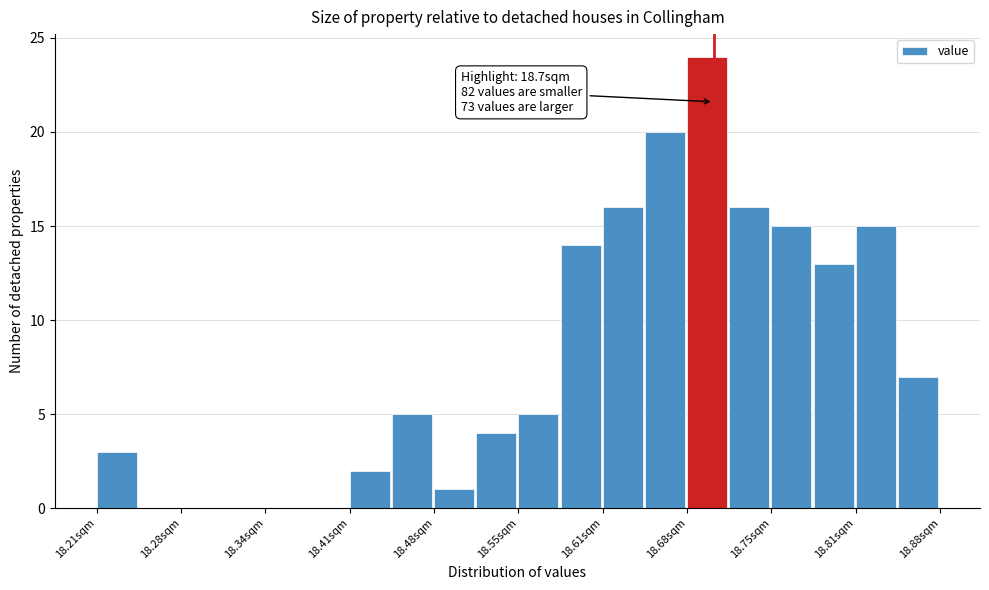

Read against the x-axis, roughly where is the centre of the tallest bar?

18.69